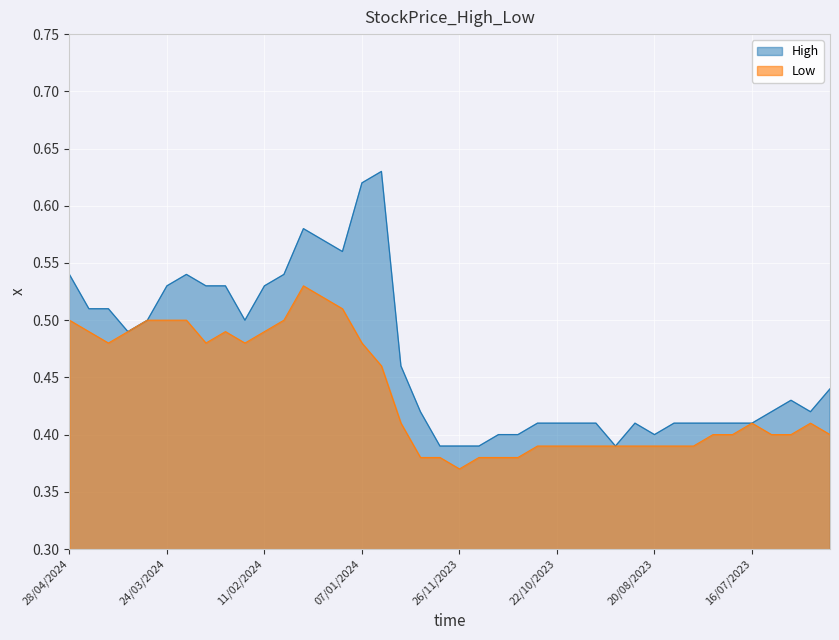

What is the label of the 39th point from the left?

18/06/2023